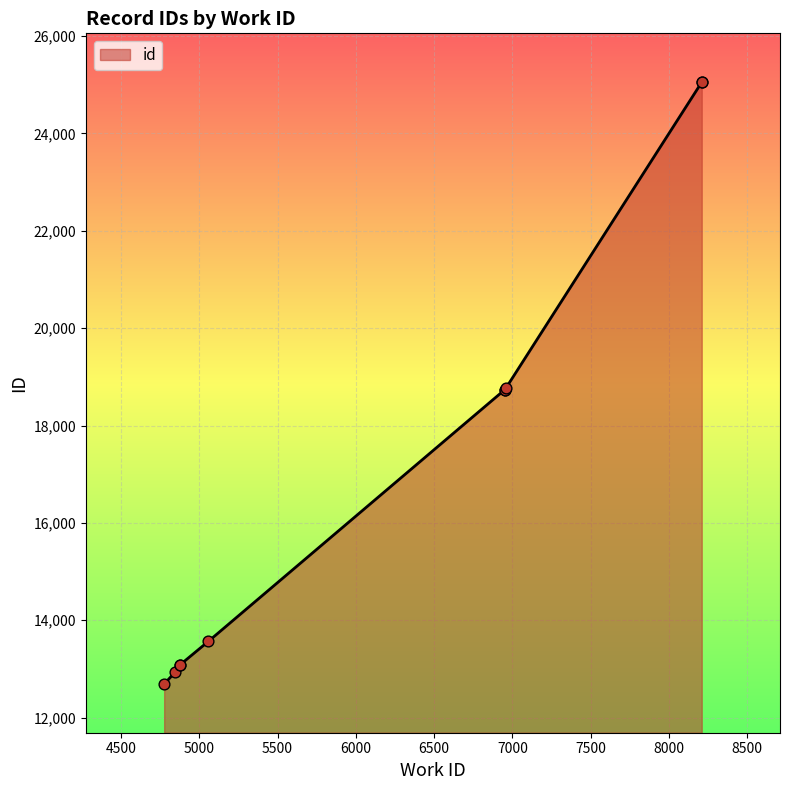

Approximately how many times larger is the value at 6952 compared to 5058?

1.4